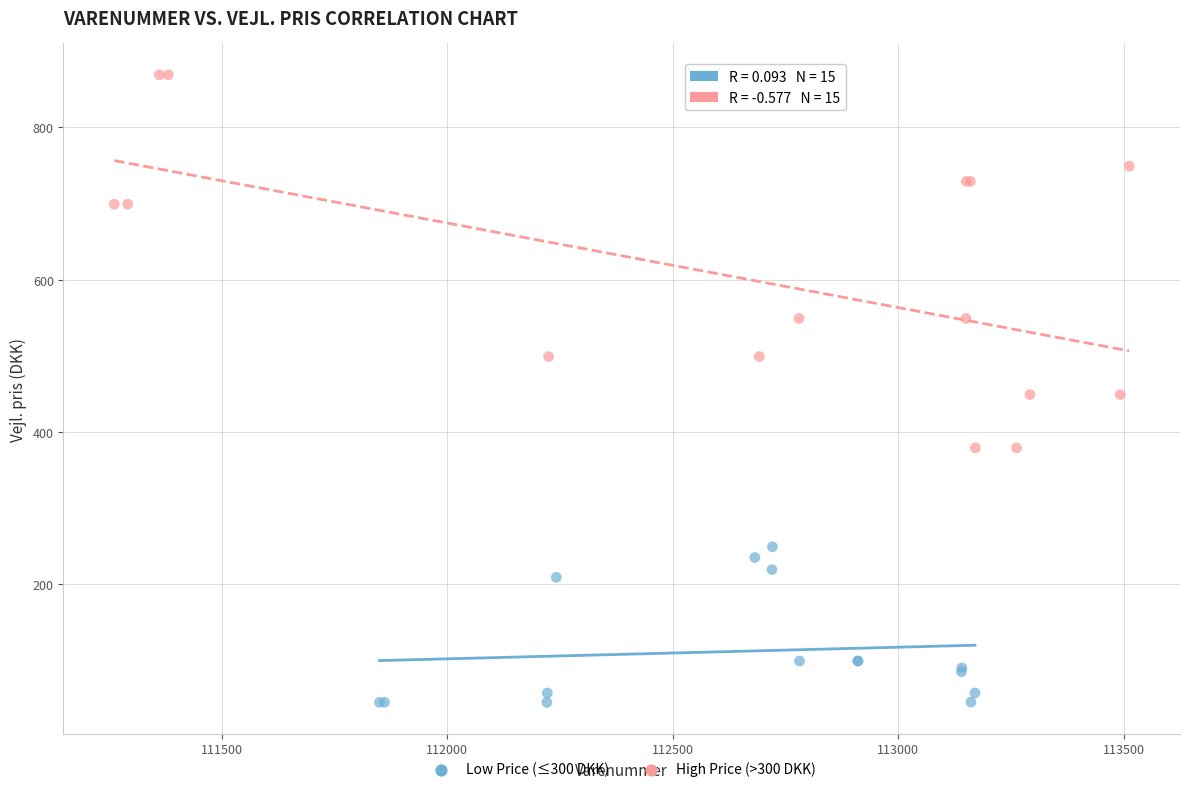

What are all the series names shown in the legend?

Low Price (≤300 DKK), High Price (>300 DKK)